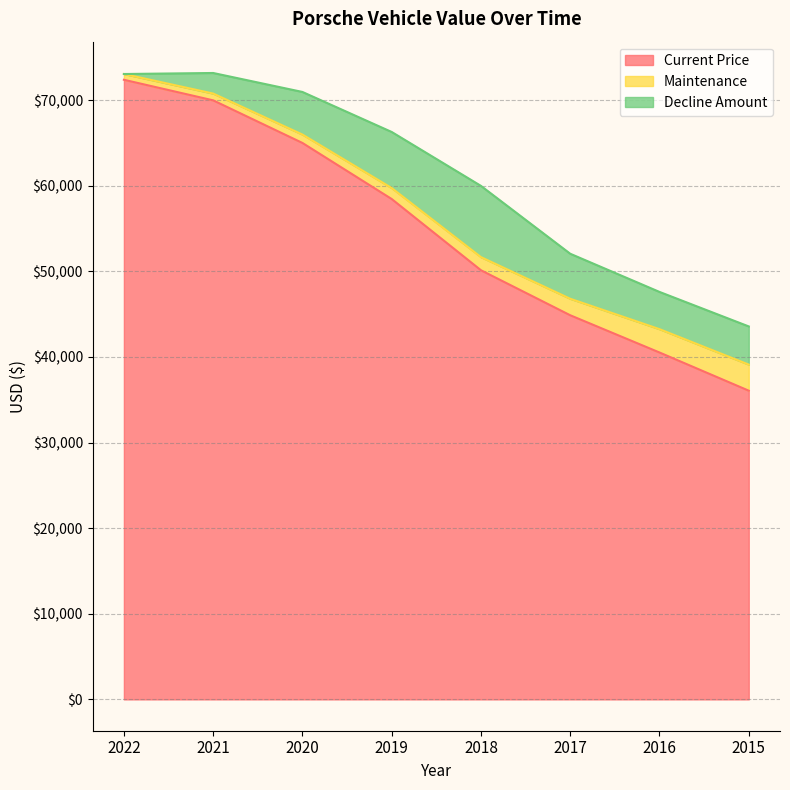

How many lines are shown in the chart?

3